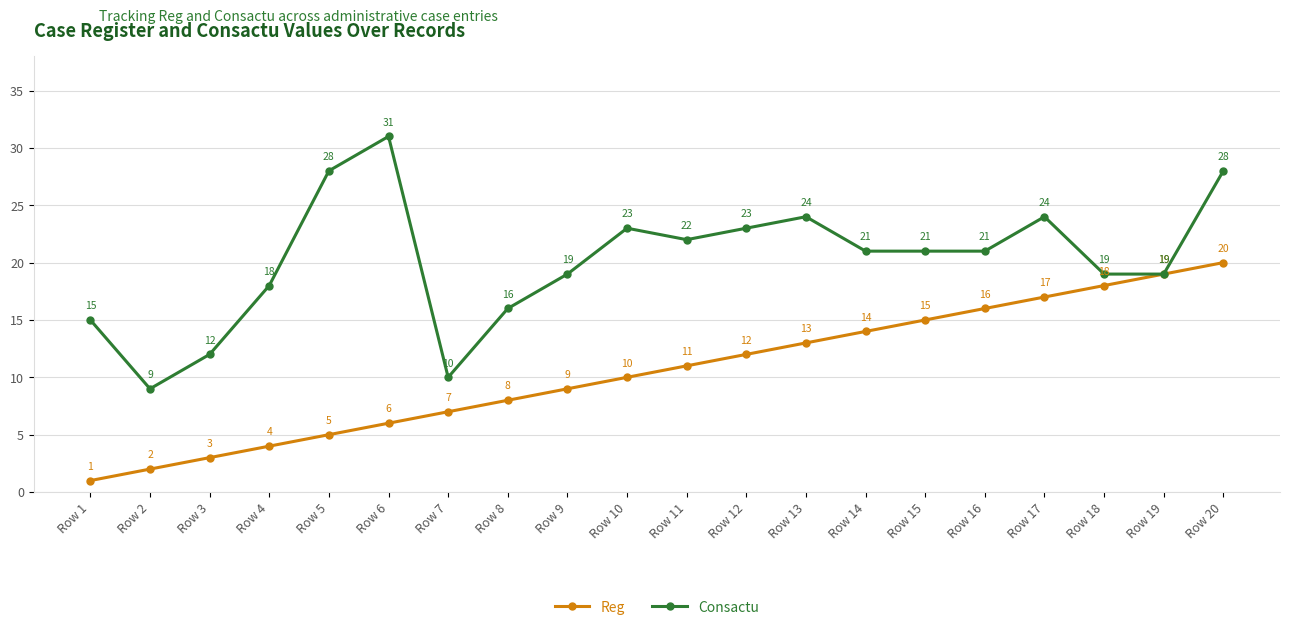

At which label does Consactu first exceed 21?

Row 5